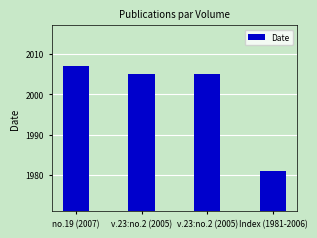

Rank the categories by value from lowest to highest.

Index (1981-2006), v.23:no.2 (2005), v.23:no.2 (2005), no.19 (2007)